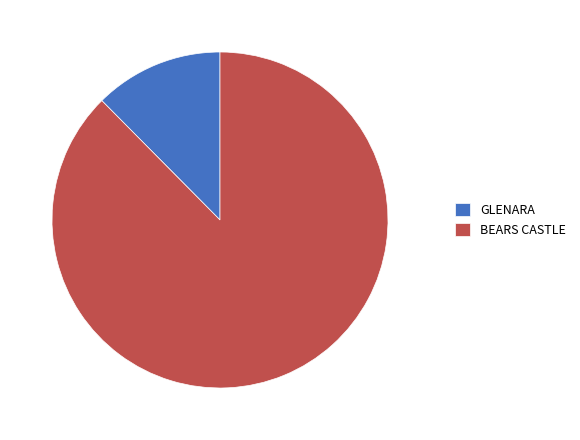

Does BEARS CASTLE represent more than half of the total?

Yes